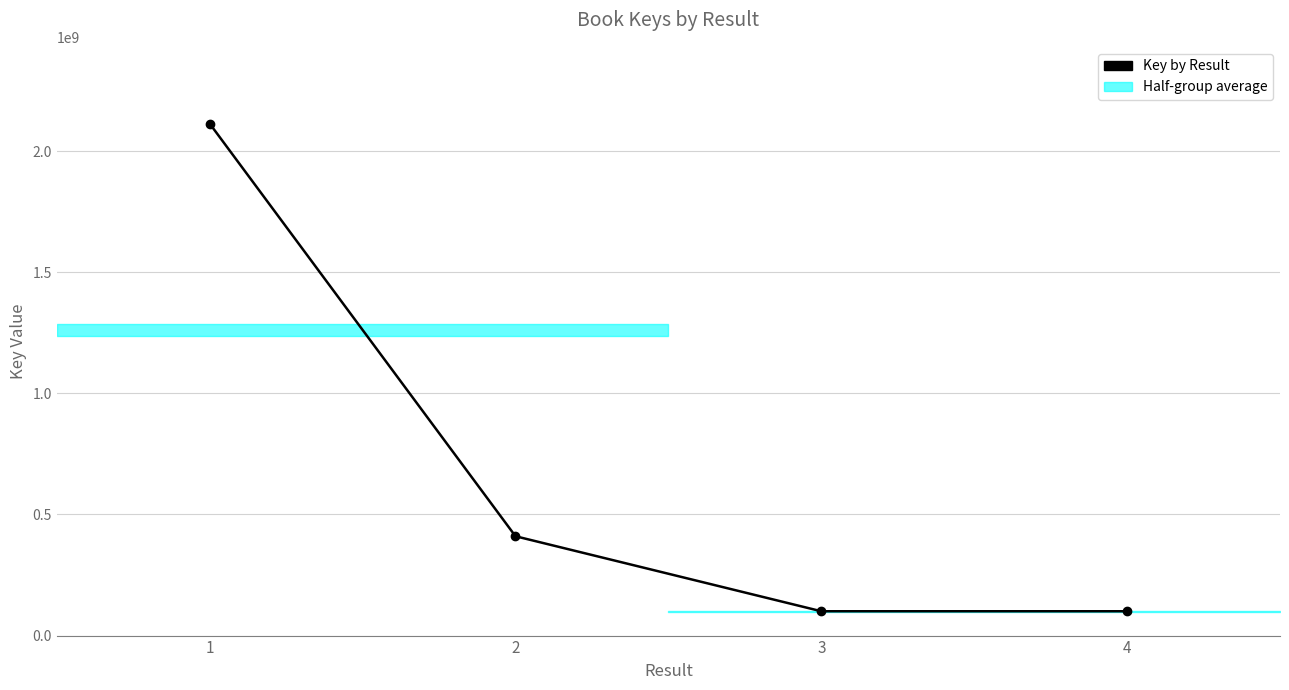

How many data points are less than 410051217?

2